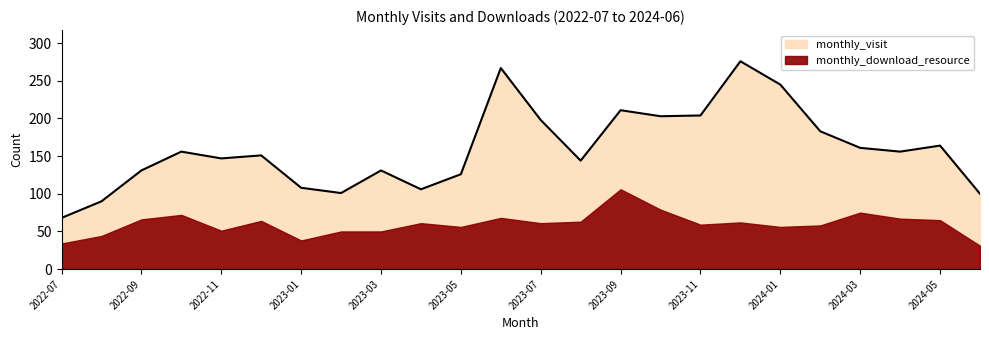

List the labels in order of value, largest first.

2023-12, 2023-06, 2024-01, 2023-09, 2023-11, 2023-10, 2023-07, 2024-02, 2024-05, 2024-03, 2022-10, 2024-04, 2022-12, 2022-11, 2023-08, 2022-09, 2023-03, 2023-05, 2023-01, 2023-04, 2023-02, 2024-06, 2022-08, 2022-07